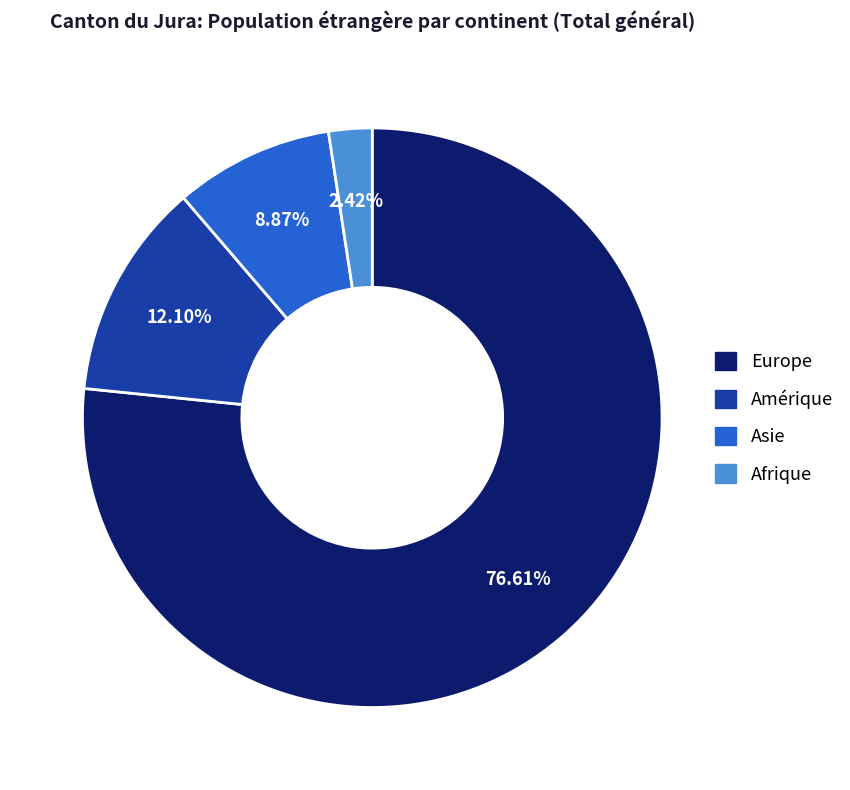

Does any single category account for the majority?

Yes